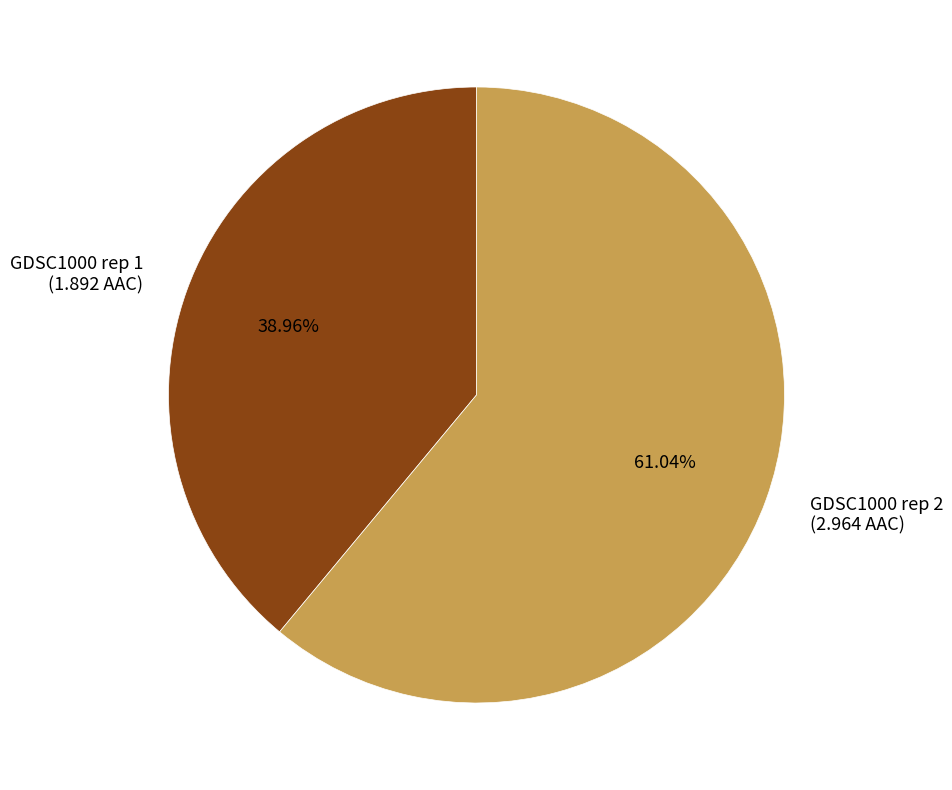

What percentage is the GDSC1000 rep 2 slice, to the nearest percent?

61%